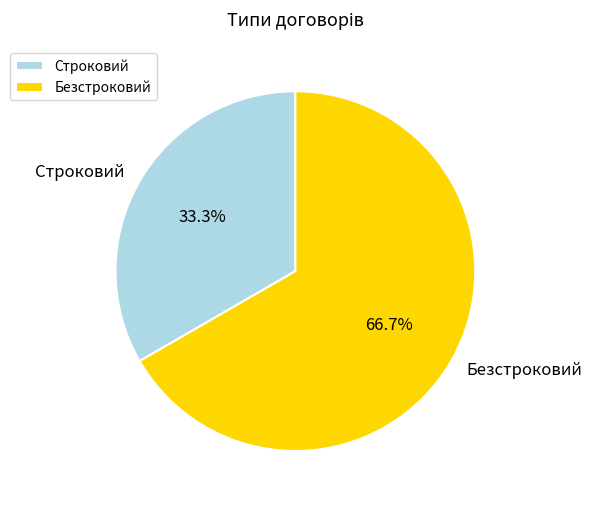

What percentage is the Безстроковий slice, to the nearest percent?

67%